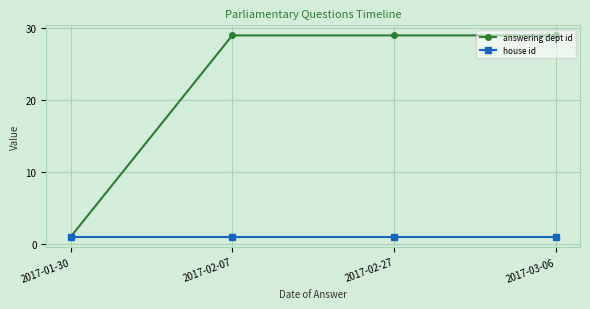

What is the value of the house id point at the 4th from the left?

1